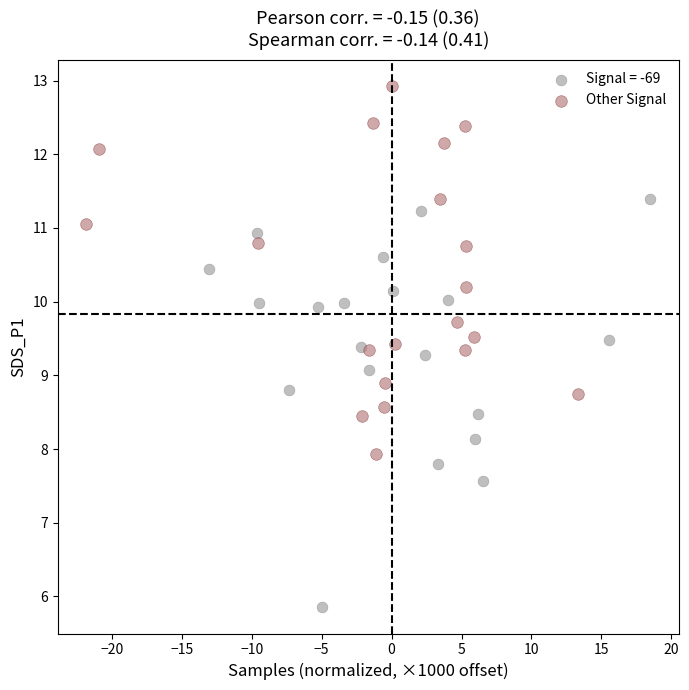

Which series contains the highest Y value?

Other Signal